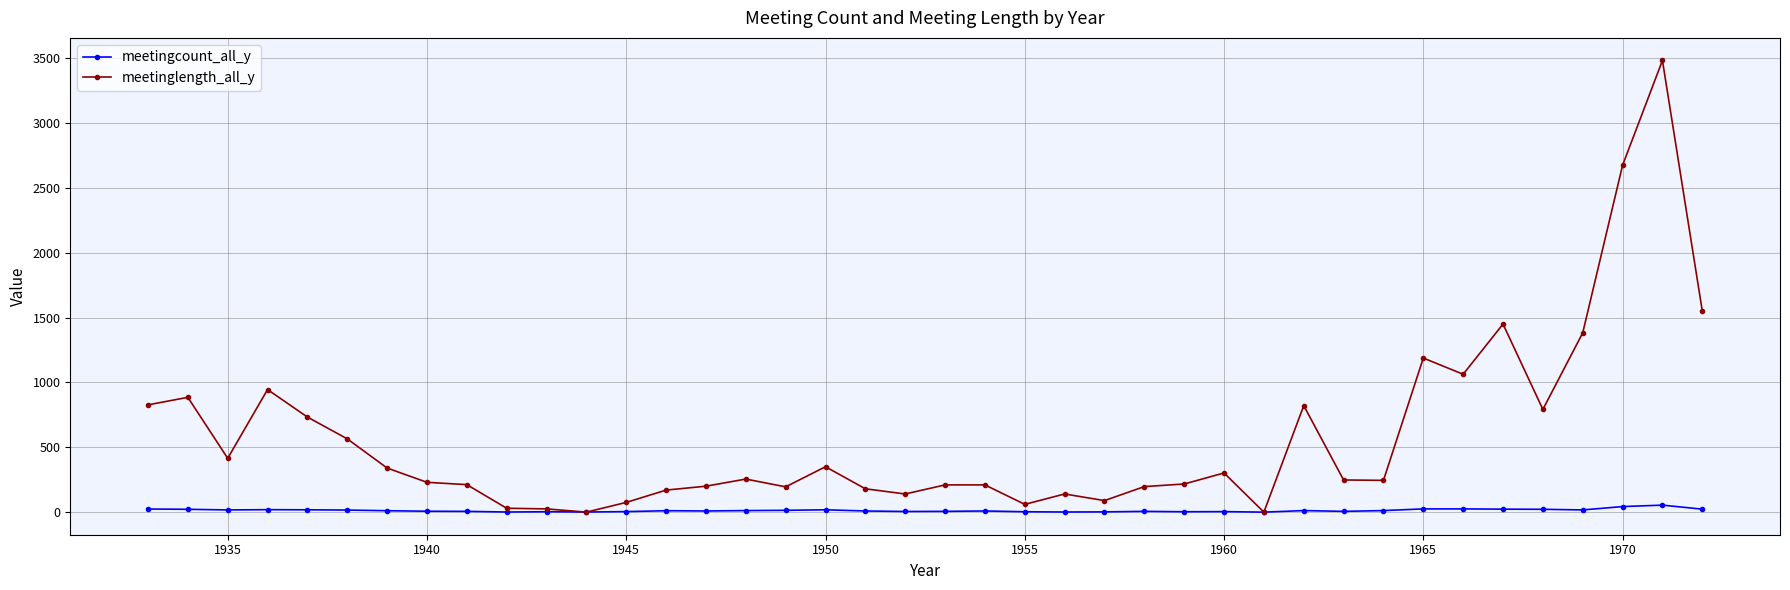

What is the highest value of the meetinglength_all_y series?

3482